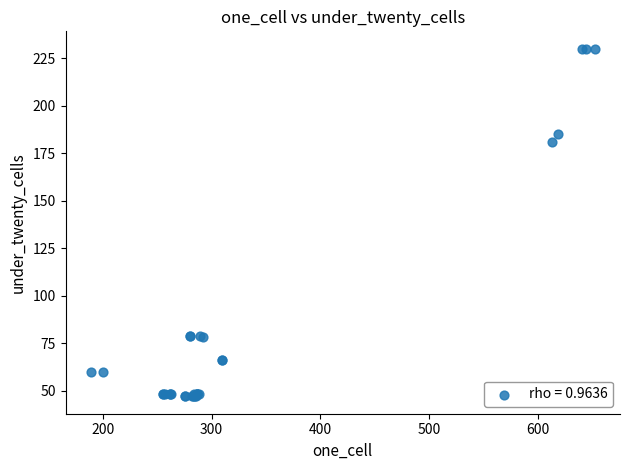

What Y value in the scatter plot is closest to 138?

181